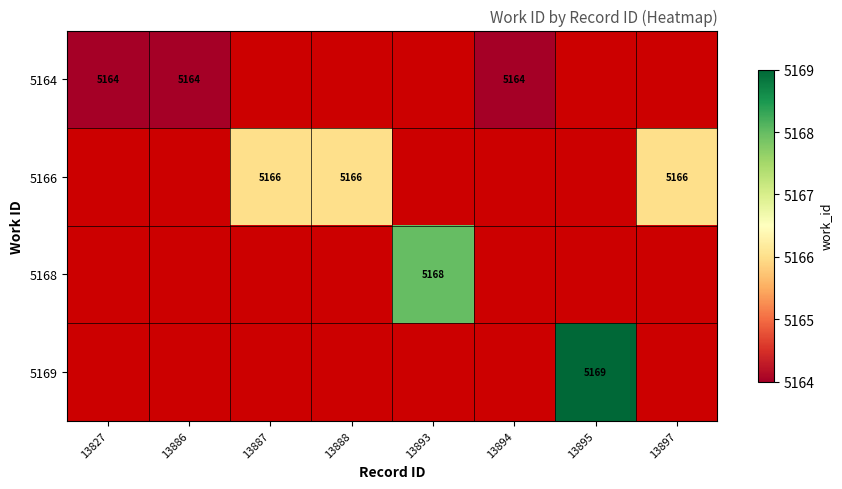

What is the sum of the 5166 values at 13888 and 13897?

10332